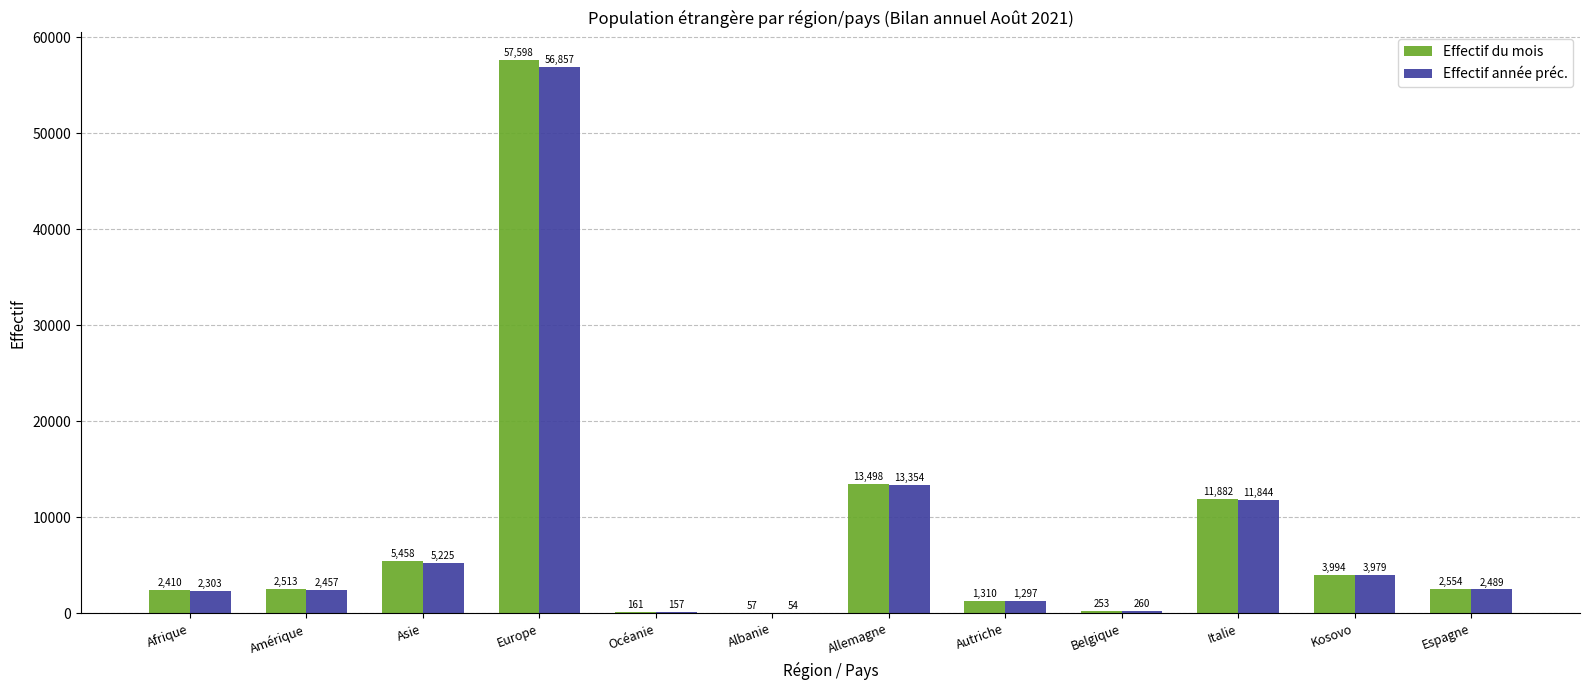

The Effectif année préc. series shows 13354 at Allemagne. True or false?

True